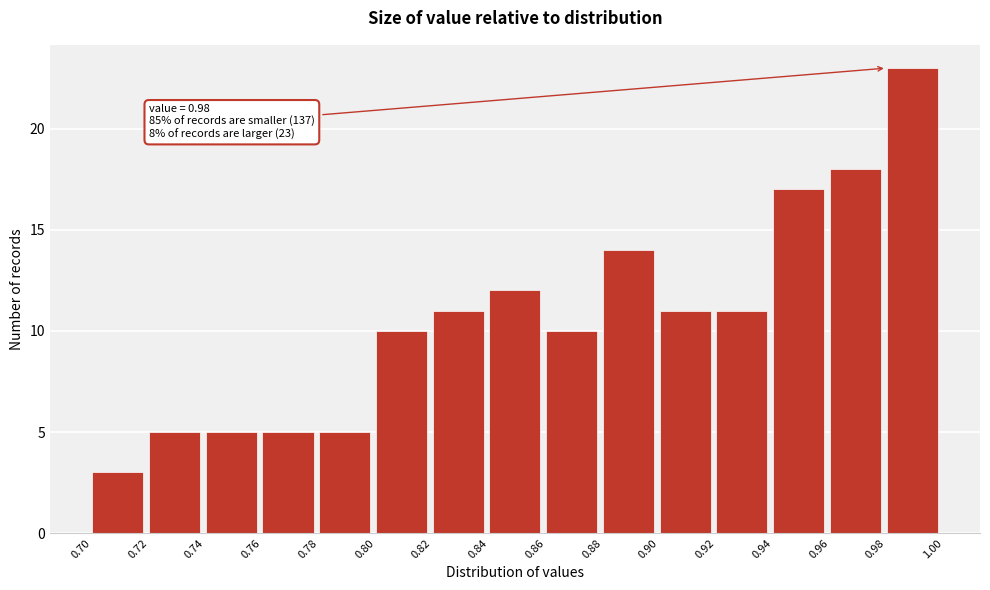

Over which range of the x-axis is the bar tallest?

0.98 to 1.00